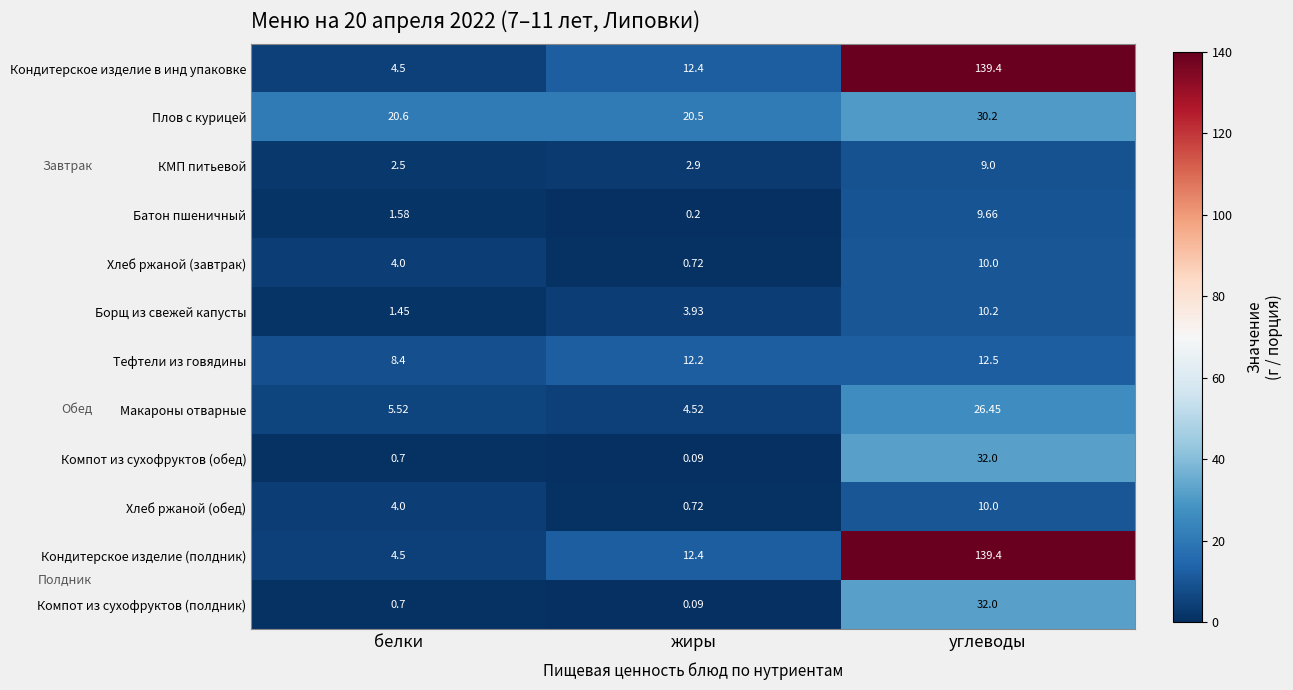

What is the difference between the highest and lowest values at углеводы?

130.4